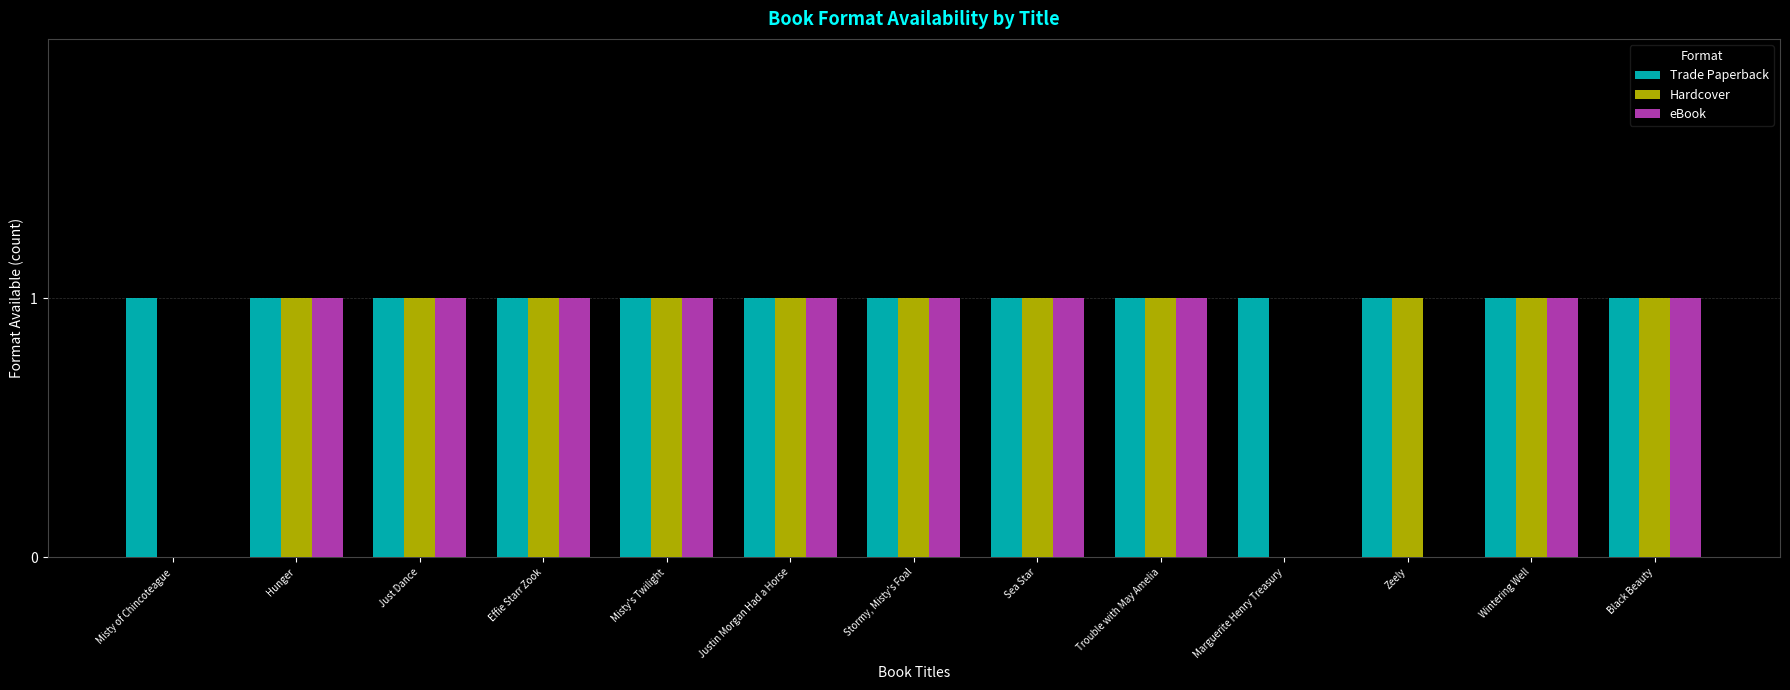

How many groups of bars are there?

13